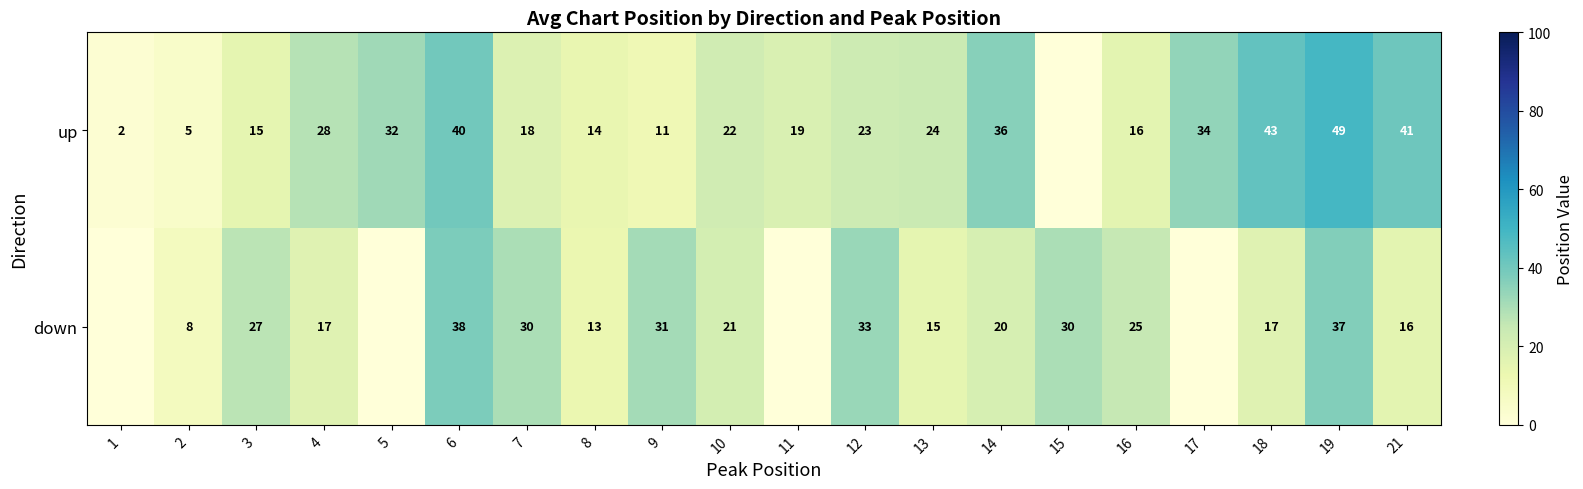

Which category has the highest value across all series?

19